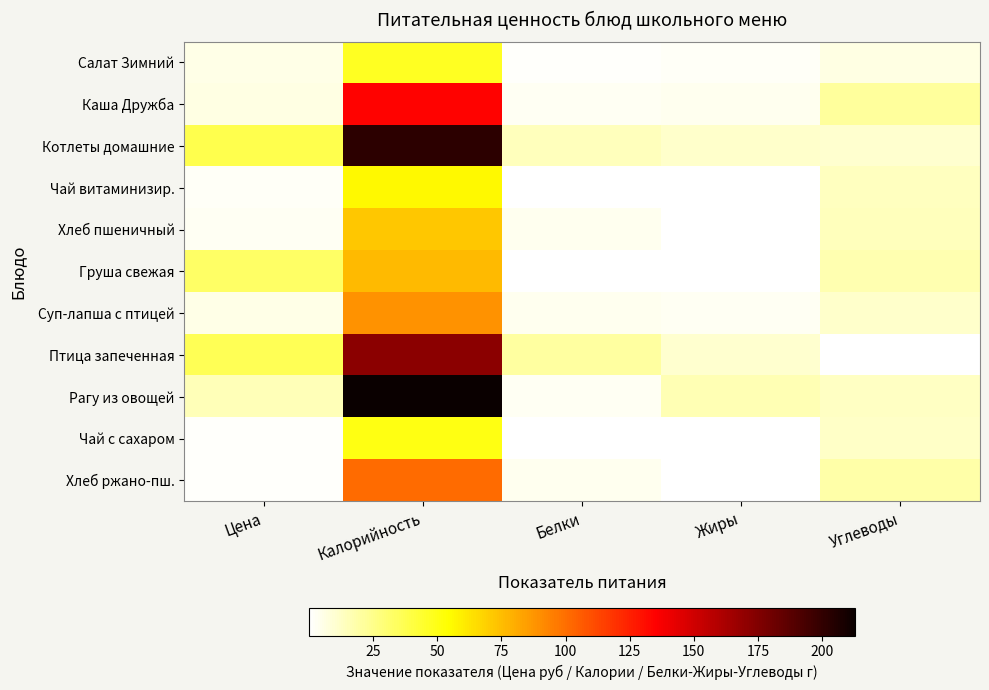

What is the total value across all series at Углеводы?

138.6